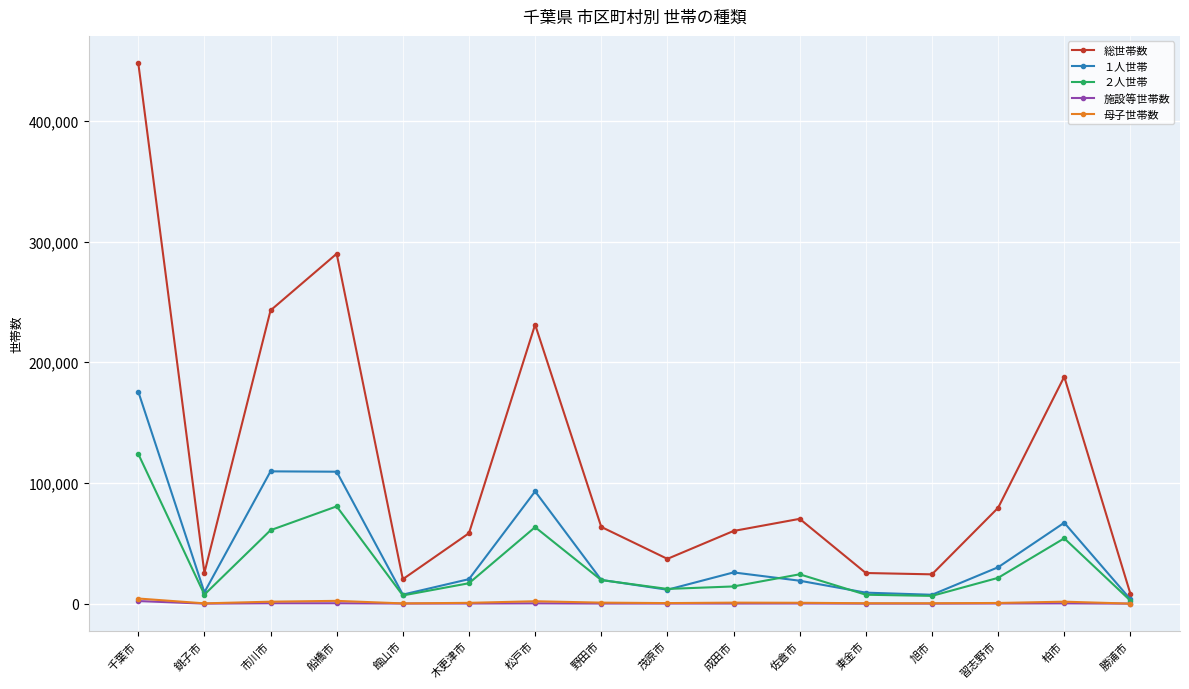

Between 佐倉市 and 旭市, which series saw the biggest shift?

総世帯数